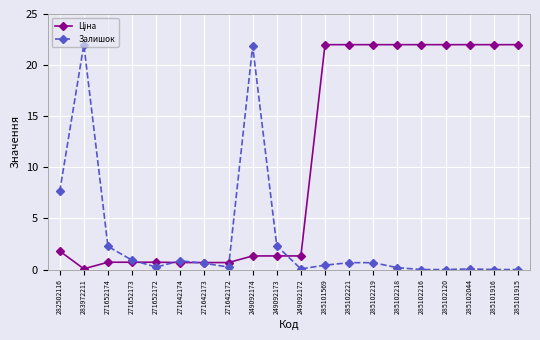

Count the number of data series in this chart.

2